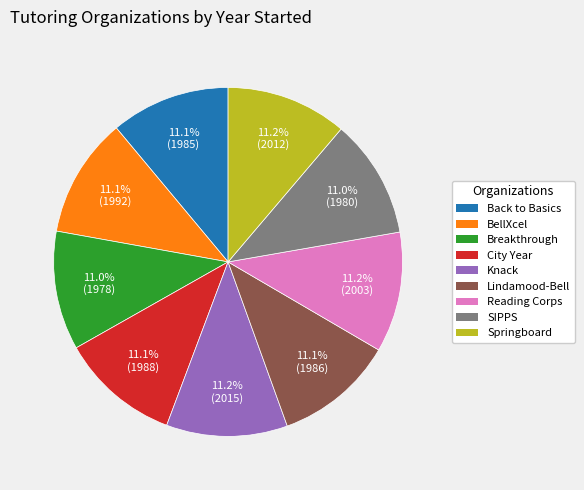

Is there a majority slice in this chart?

No